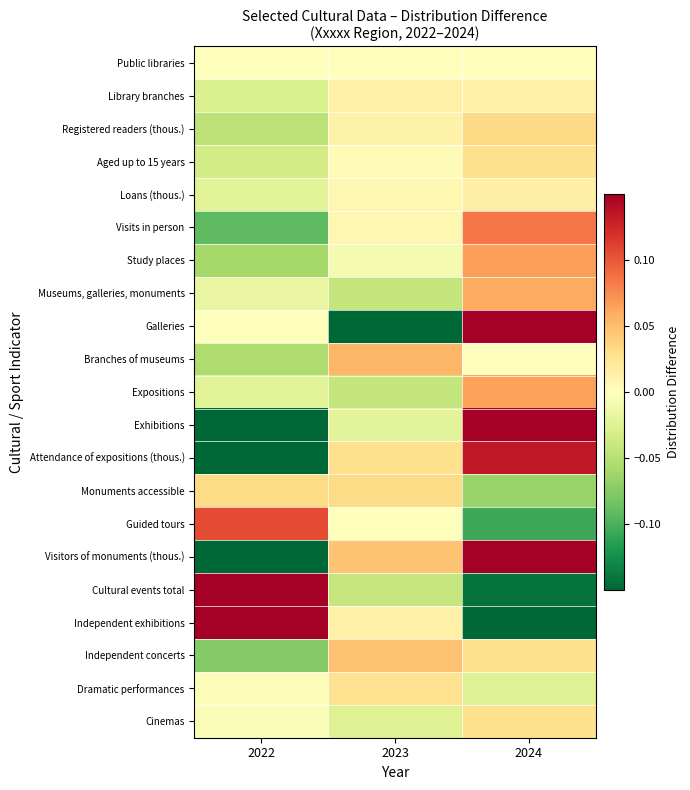

Count the number of categories in the chart.

3